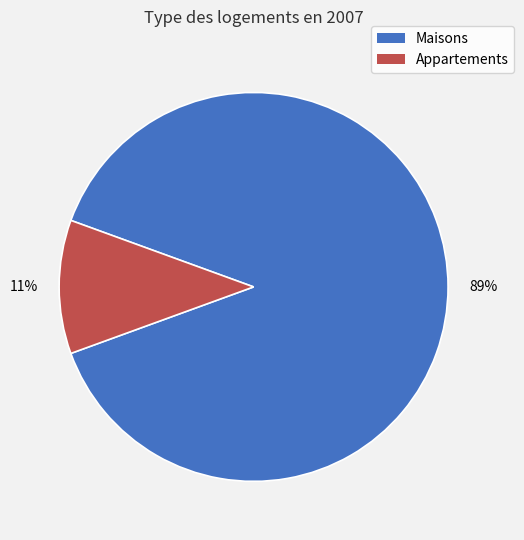

Does any single category account for the majority?

Yes